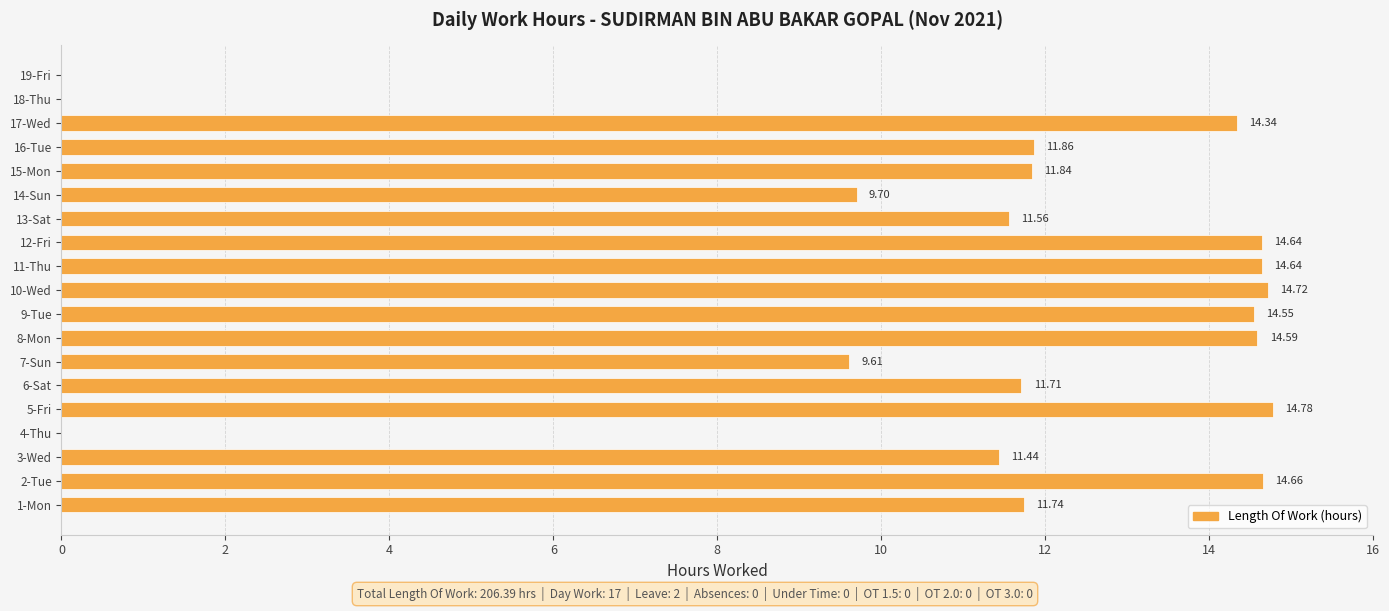

At which category does the chart reach its peak across all series?

5-Fri